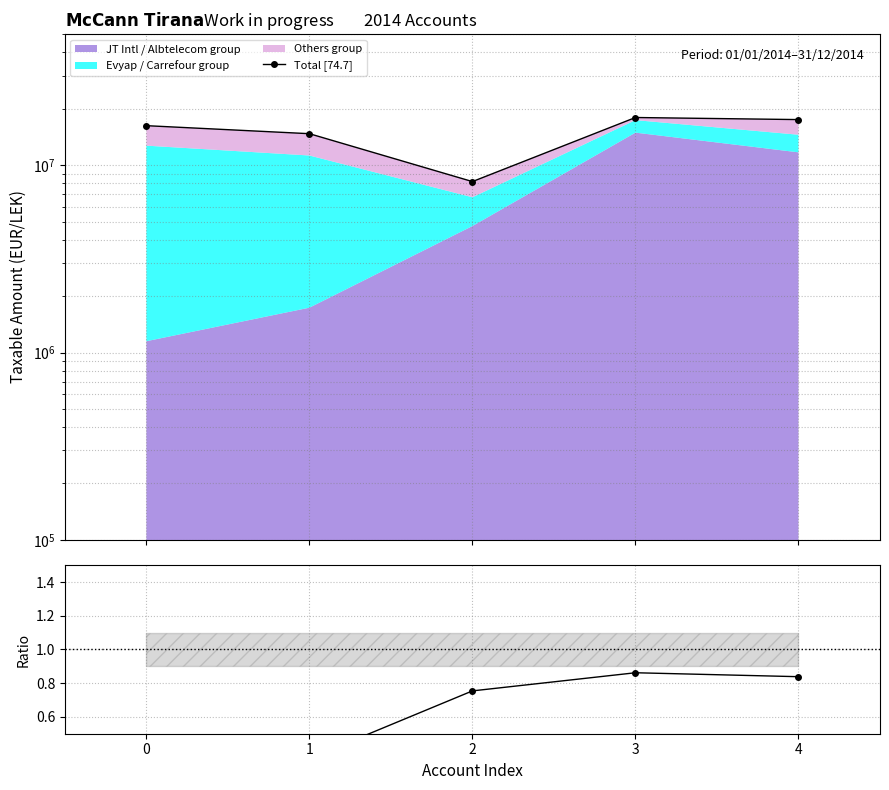

True or false: Total [74.7] and Group1+3 / Total cross at least once.

False